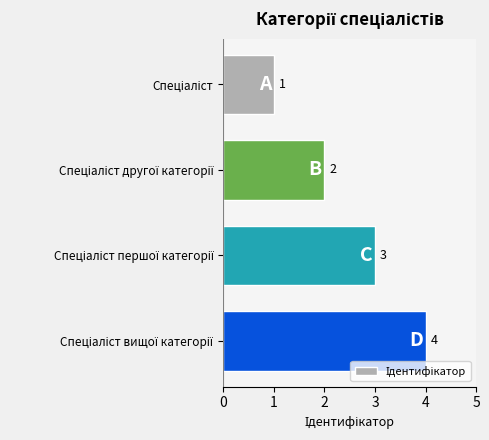

What is the greatest value displayed?

4